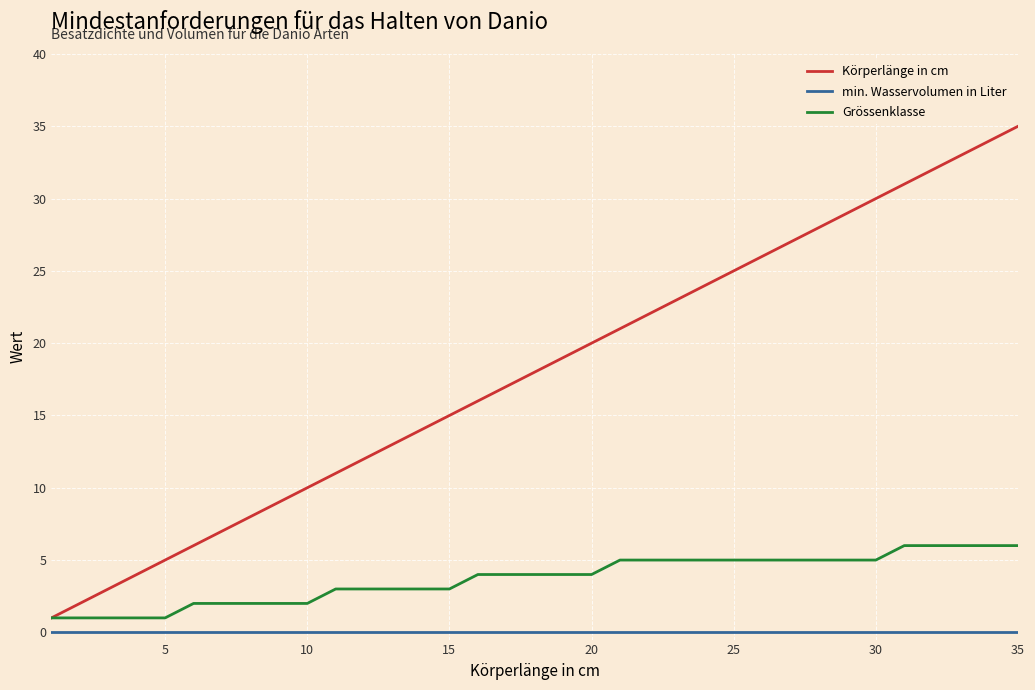

Rank the series by their average value, from highest to lowest.

Körperlänge in cm, Grössenklasse, min. Wasservolumen in Liter